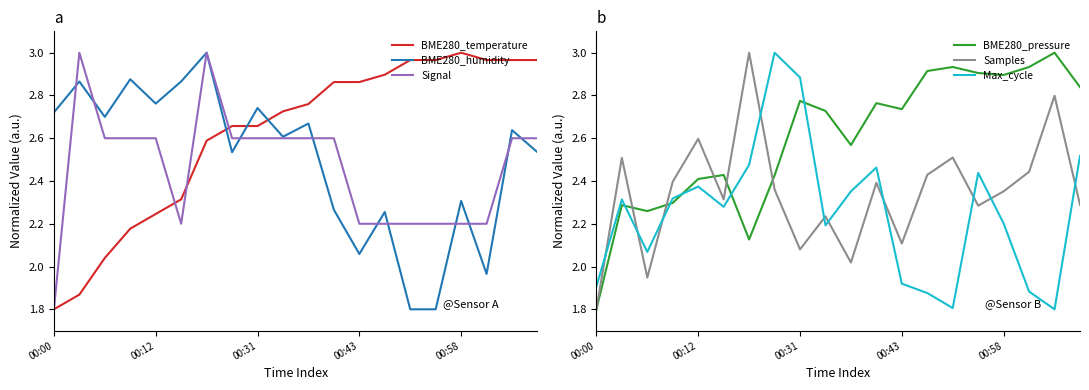

The value of BME280_humidity at 00:31 is 1.5. True or false?

False